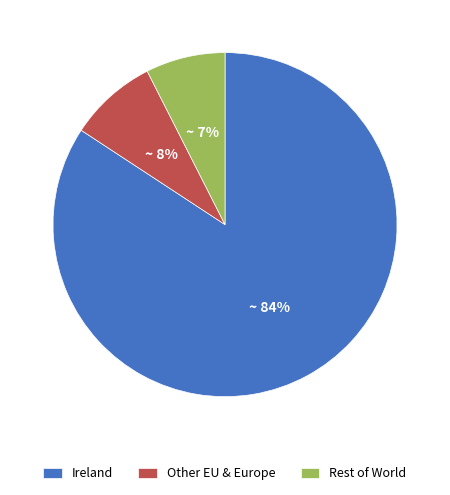

What is the majority slice?

Ireland